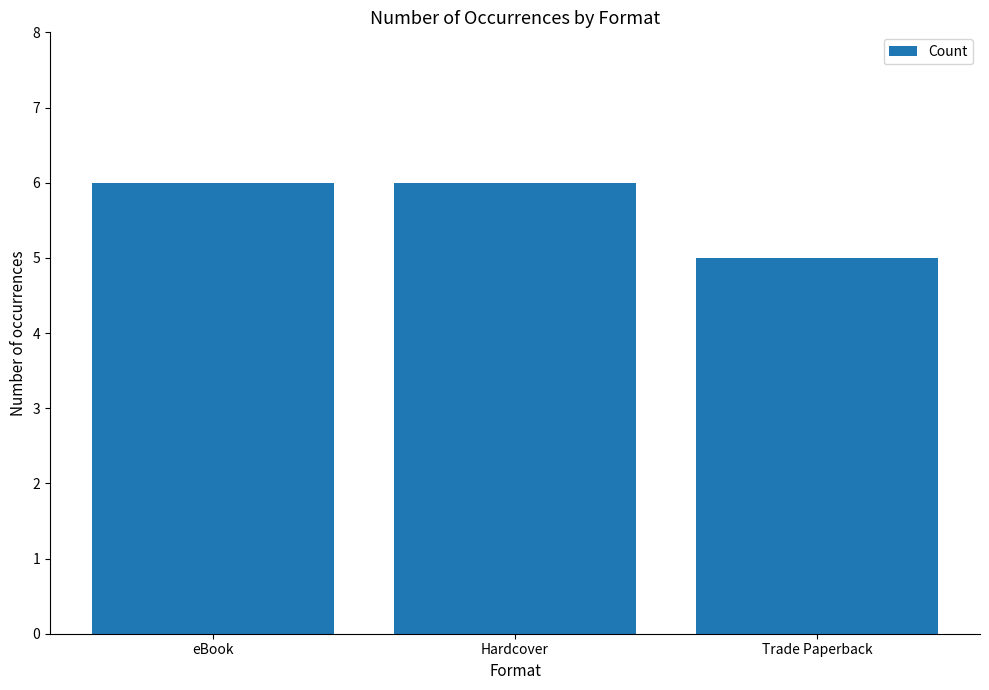

How many bars are there in total?

3